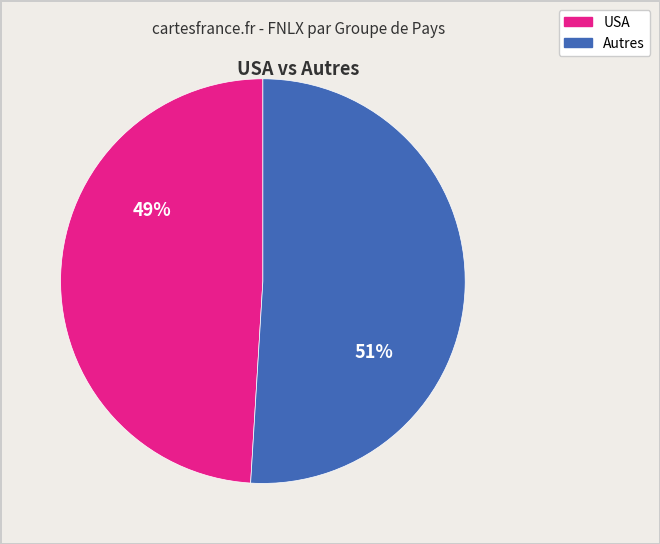

Is there a majority slice in this chart?

Yes